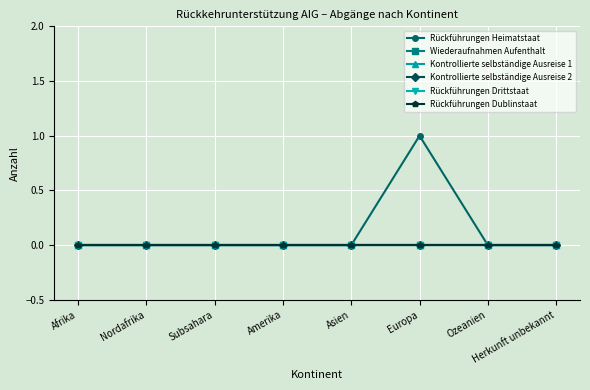

At which label is Kontrollierte selbständige Ausreise 2 closest to 0?

Afrika